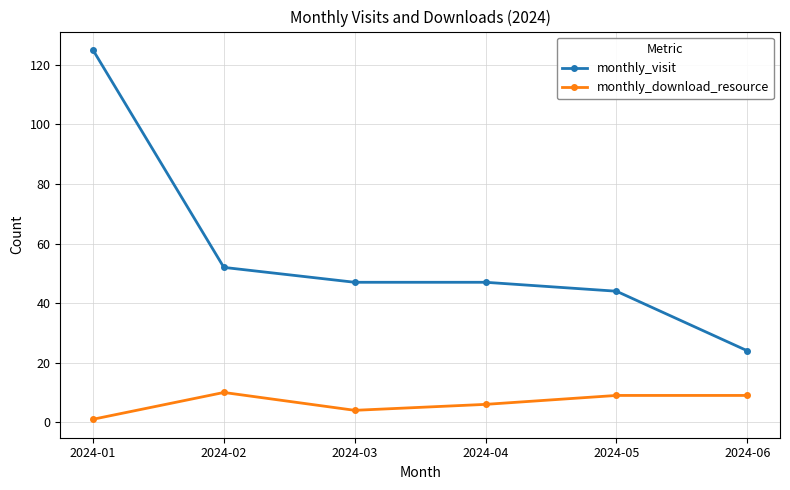

At 2024-02, list the series in order from smallest to largest.

monthly_download_resource, monthly_visit